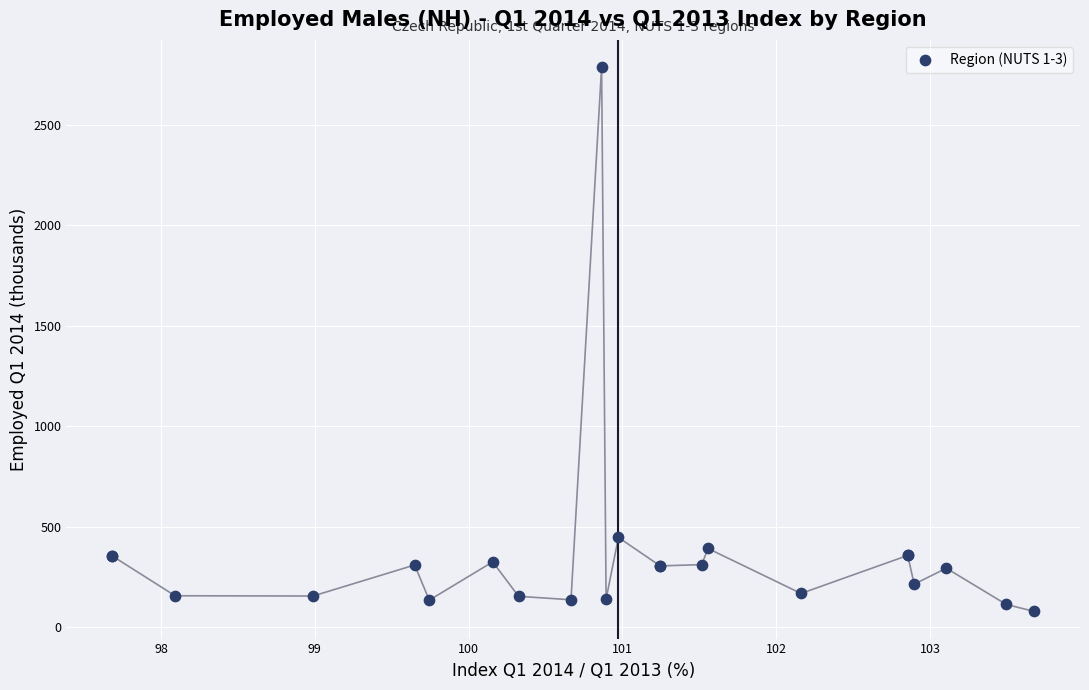

What Y value in the scatter plot is closest to 1432?

447.1